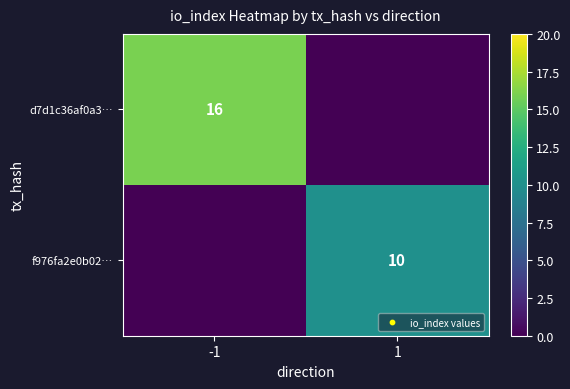

True or false: f976fa2e0b02… has a value of 15 at 1.

False